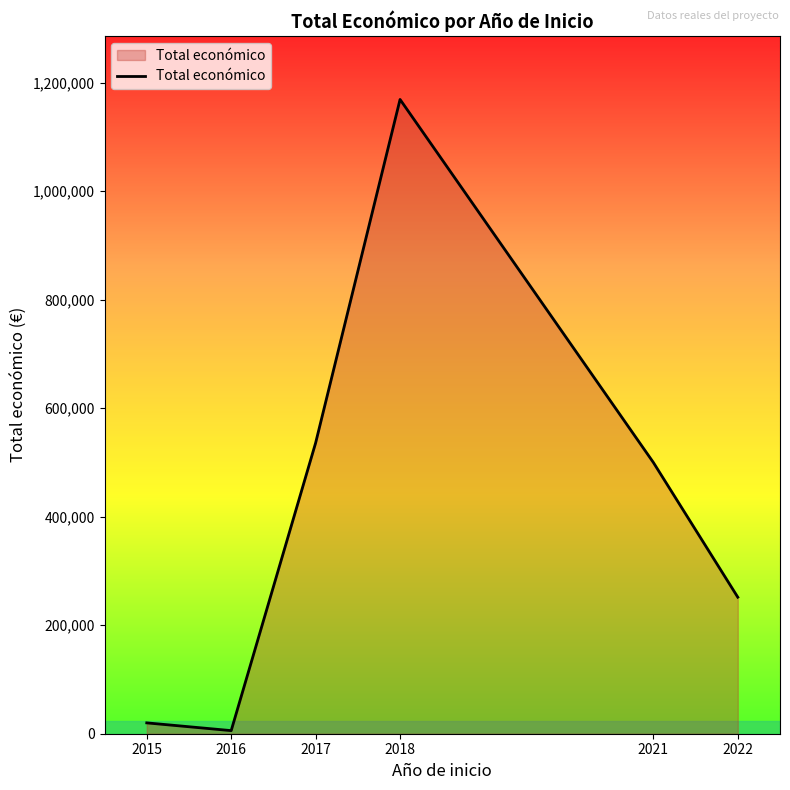

Rank the categories by value from highest to lowest.

2018, 2017, 2021, 2022, 2015, 2016